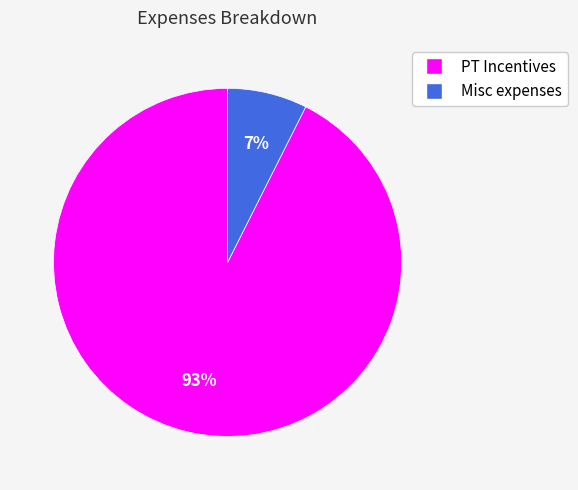

Does PT Incentives account for over 50% of the chart?

Yes